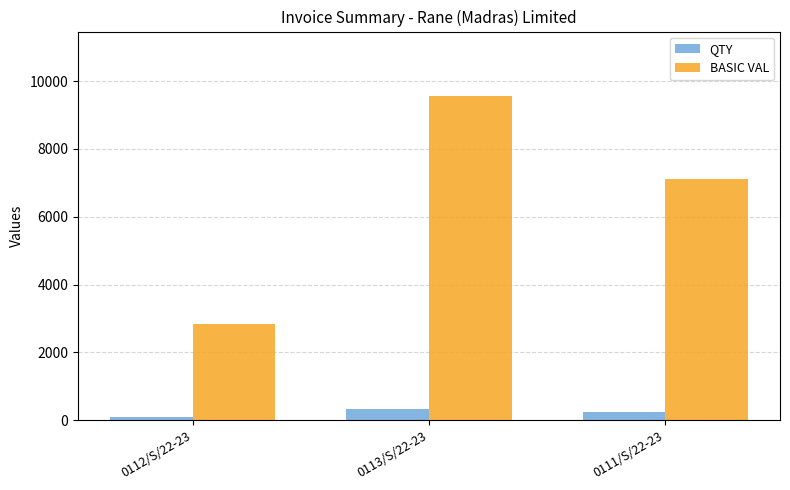

Reading left to right, transcribe all the data shown in this chart.

QTY: 0112/S/22-23=100.0	0113/S/22-23=338.0	0111/S/22-23=252.0
BASIC VAL: 0112/S/22-23=2825.0	0113/S/22-23=9548.5	0111/S/22-23=7119.0